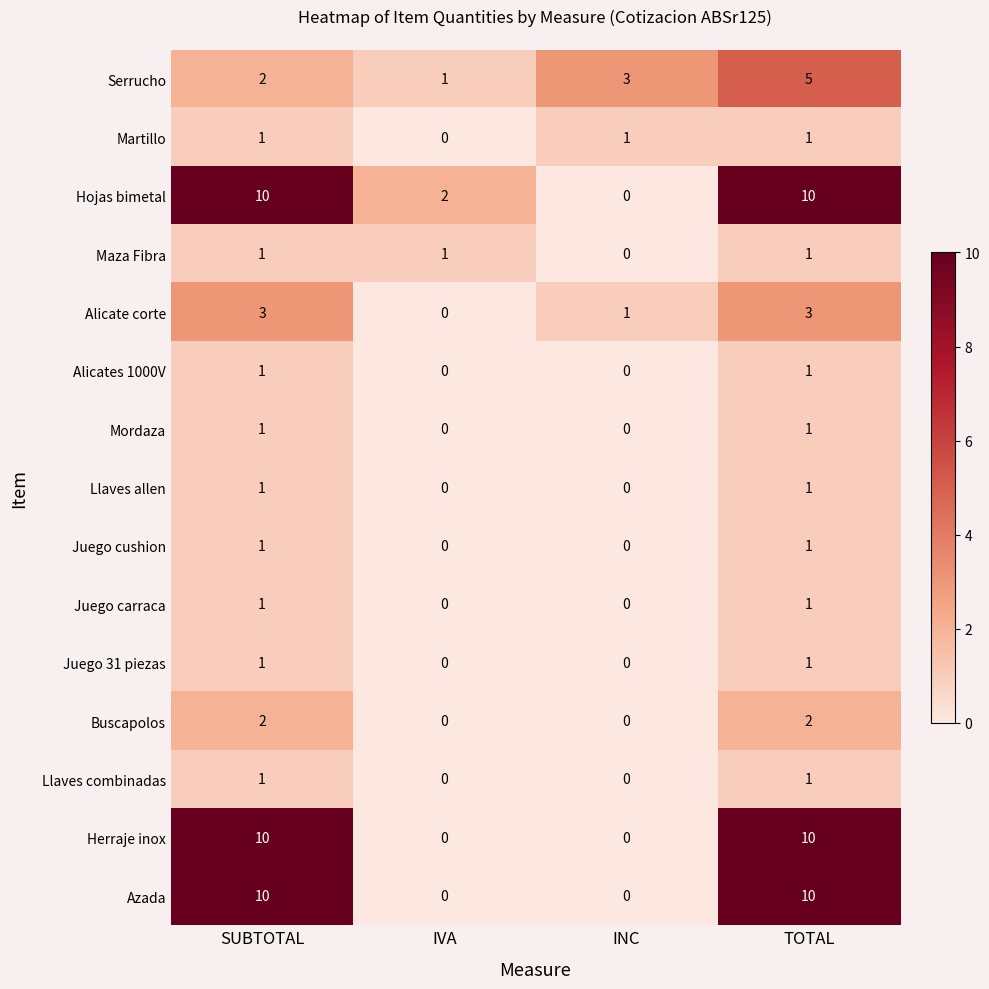

Is it true that Buscapolos equals -1 at INC?

False